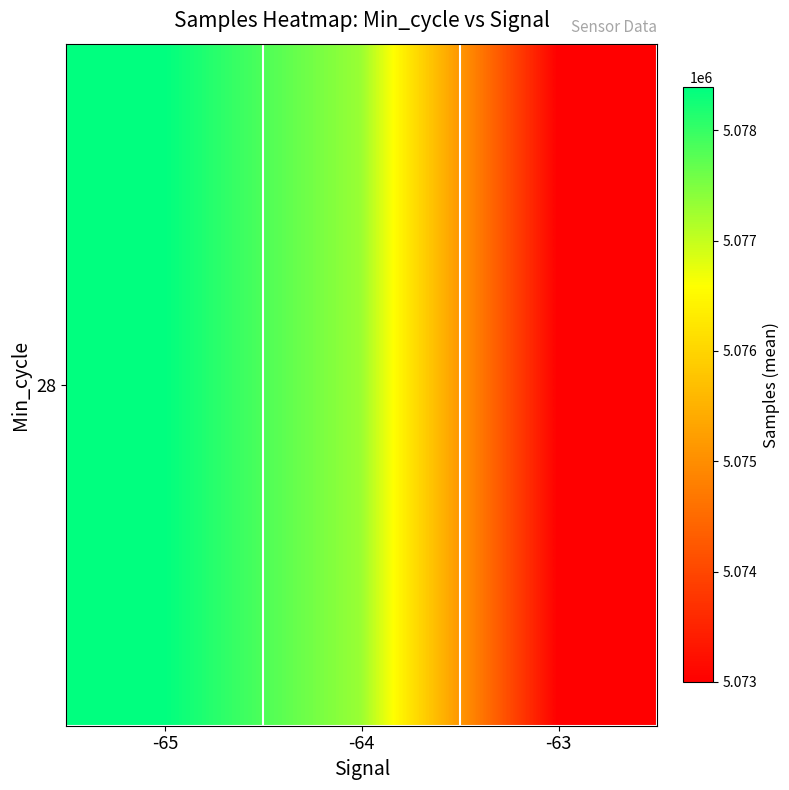

The value at -65 is 7231491.2. True or false?

False